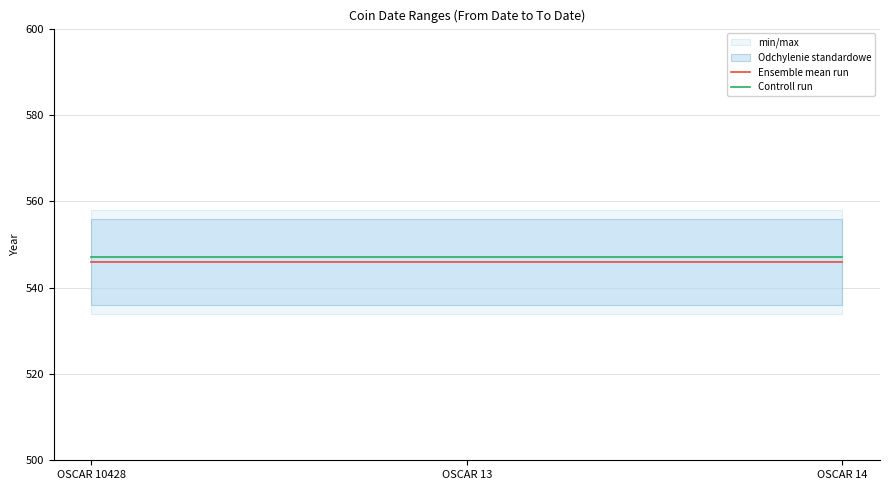

Rank the series by their maximum value, from lowest to highest.

Ensemble mean run, Controll run